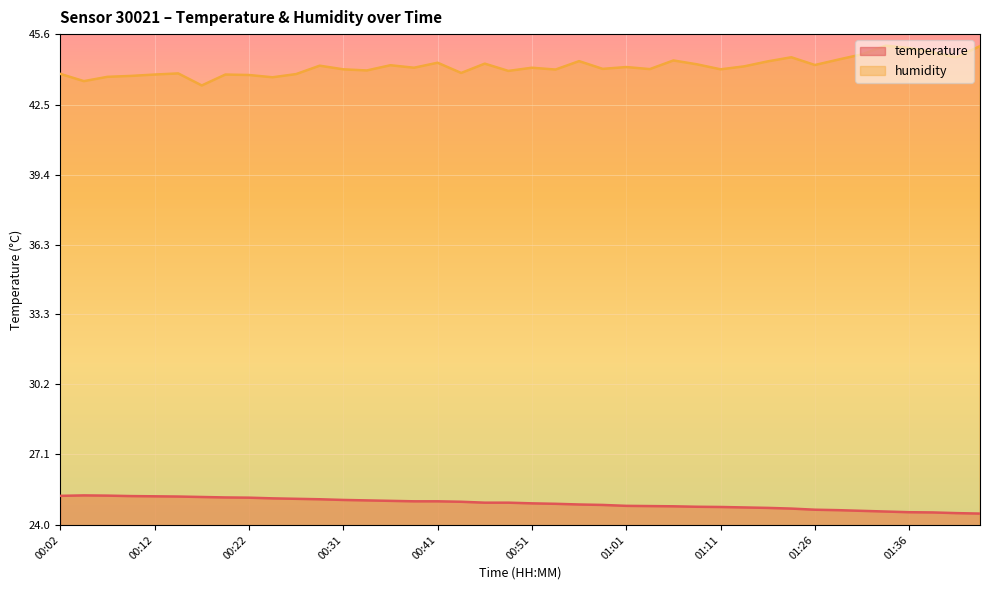

Reading left to right, list all the values displayed in this chart.

temperature: 25.3	25.3	25.3	25.3	25.3	25.2	25.2	25.2	25.2	25.2	25.1	25.1	25.1	25.1	25.1	25.0	25.0	25.0	25.0	25.0	24.9	24.9	24.9	24.9	24.8	24.8	24.8	24.8	24.8	24.8	24.8	24.7	24.7	24.6	24.6	24.6	24.6	24.6	24.5	24.5
humidity: 43.9	43.5	43.7	43.8	43.8	43.9	43.3	43.8	43.8	43.7	43.8	44.2	44.0	44.0	44.2	44.1	44.3	43.9	44.3	44.0	44.1	44.0	44.4	44.1	44.1	44.1	44.4	44.3	44.0	44.2	44.4	44.6	44.2	44.5	44.7	45.1	45.0	44.8	44.6	45.1